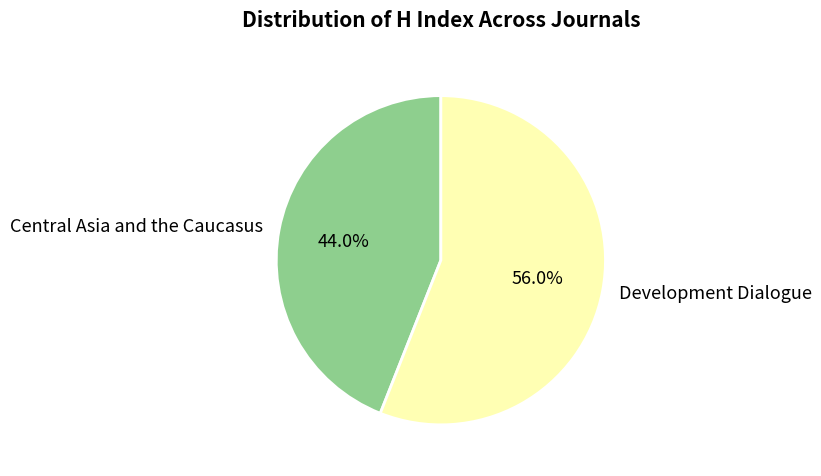

Is it true that Development Dialogue is 51% of the pie?

False